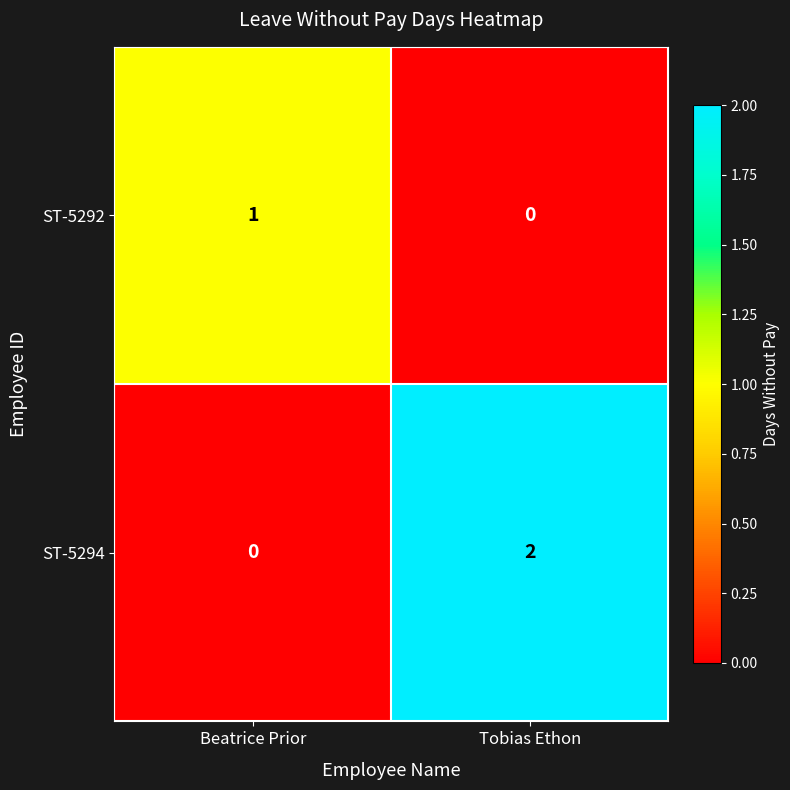

Reading left to right, extract all data points from this chart.

ST-5292: 1	0
ST-5294: 0	2